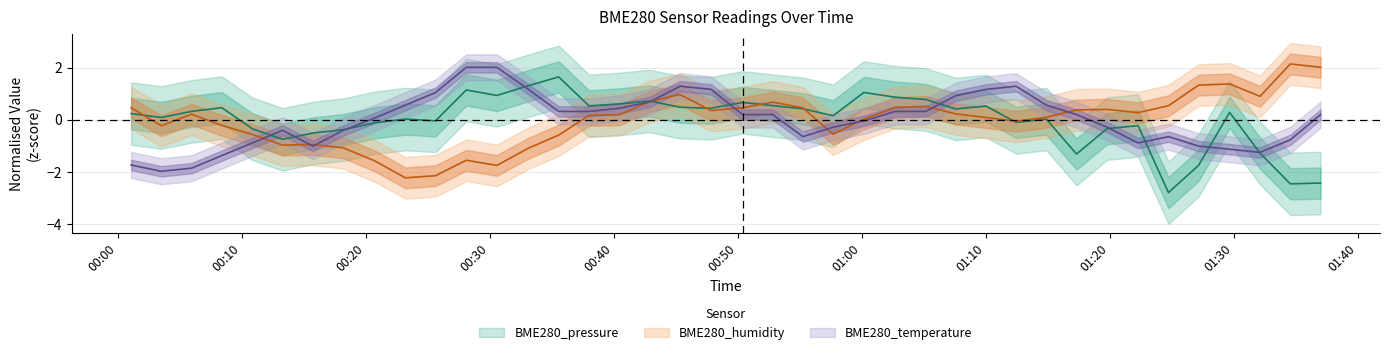

Where is the first local minimum for BME280_pressure?

2021/11/27 00:03:29